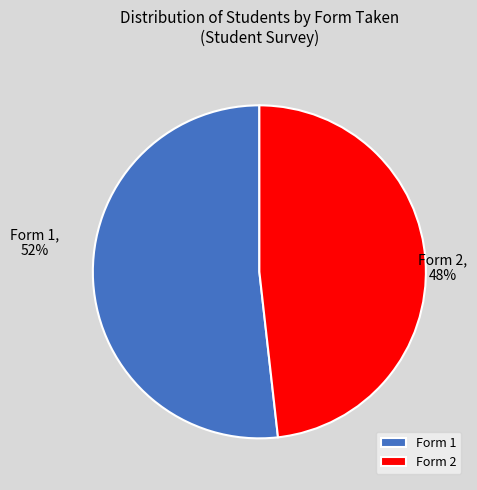

To the nearest percent, what is the difference between the Form 1 and Form 2 slice percentages?

4%